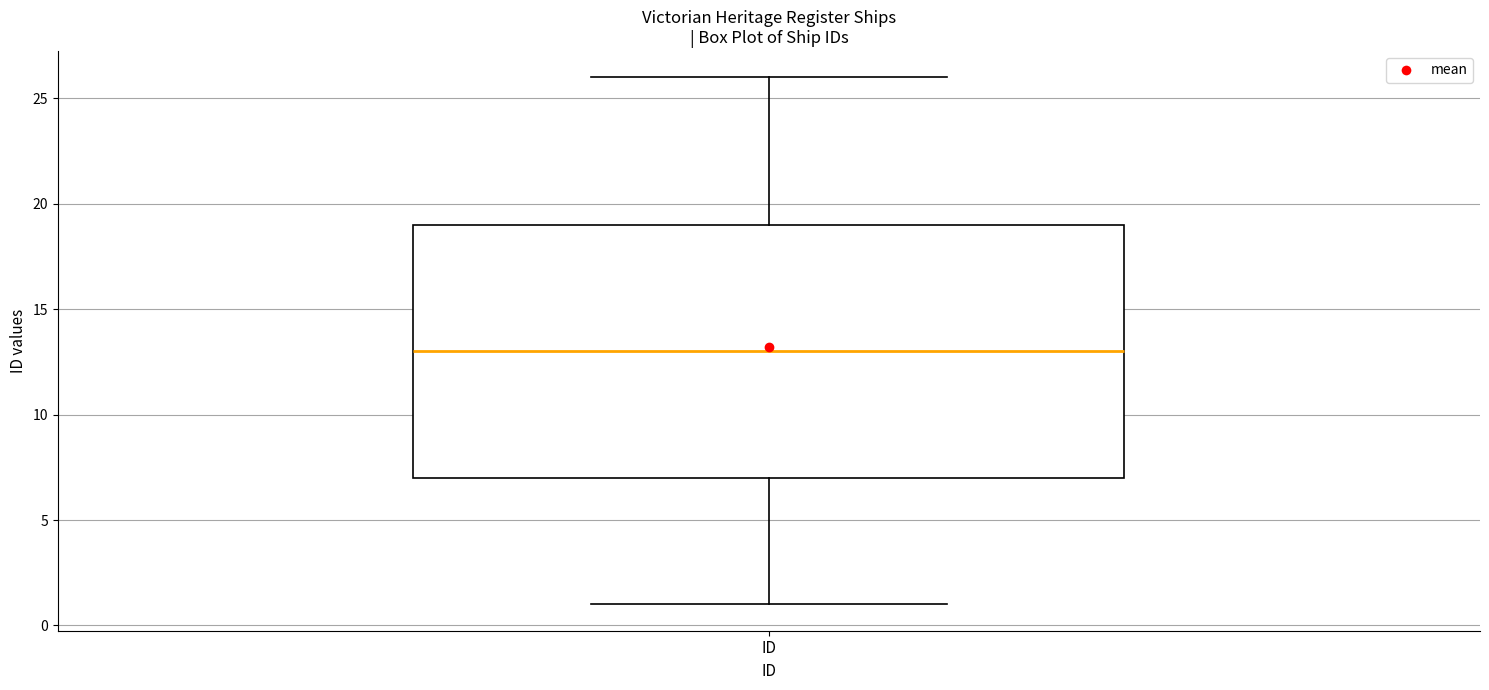

Transcribe this box plot: give where the median line is, the range the box spans, and where the two whiskers end, as read against the y-axis. The values are not printed on the chart, so give them approximately, as read against the axis.

median 13, box 7 to 19, whiskers 1 to 26